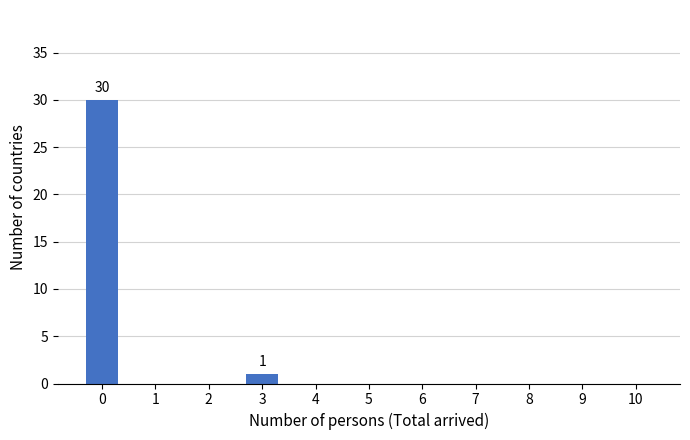

Reading left to right, what are all the values shown in this chart?

0=30	1=0	2=0	3=1	4=0	5=0	6=0	7=0	8=0	9=0	10=0